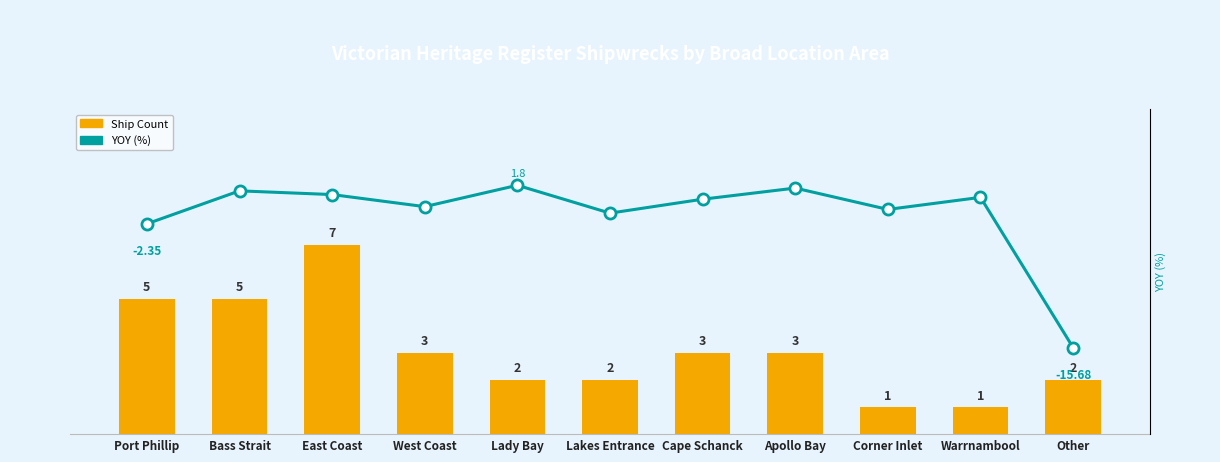

At which label does YOY (%) first exceed 0?

Bass Strait